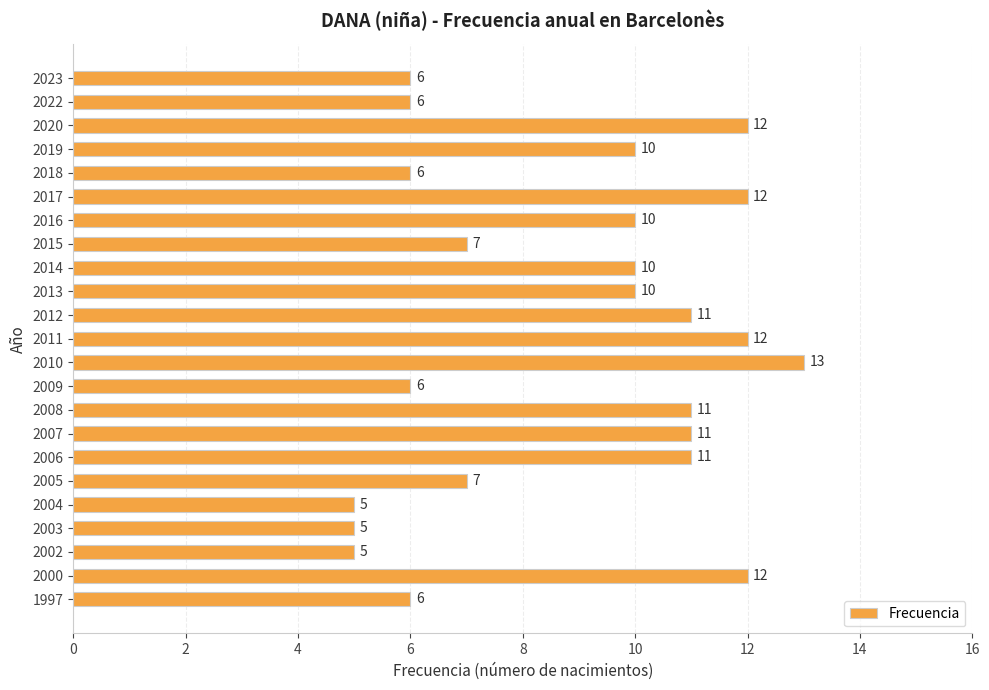

How many categories are shown in the chart?

23